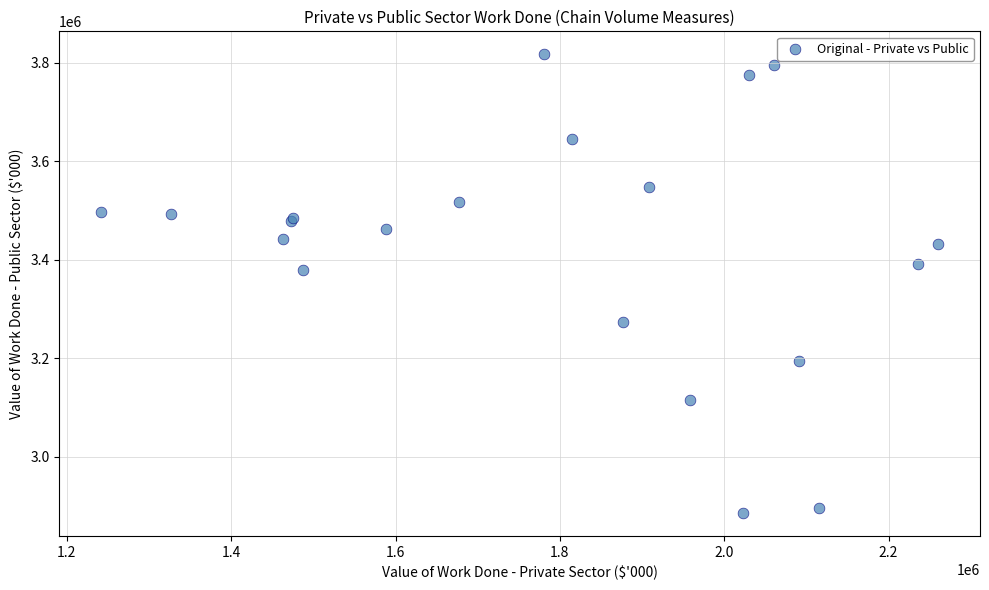

What Y value in the scatter plot is closest to 3351686?

3379815